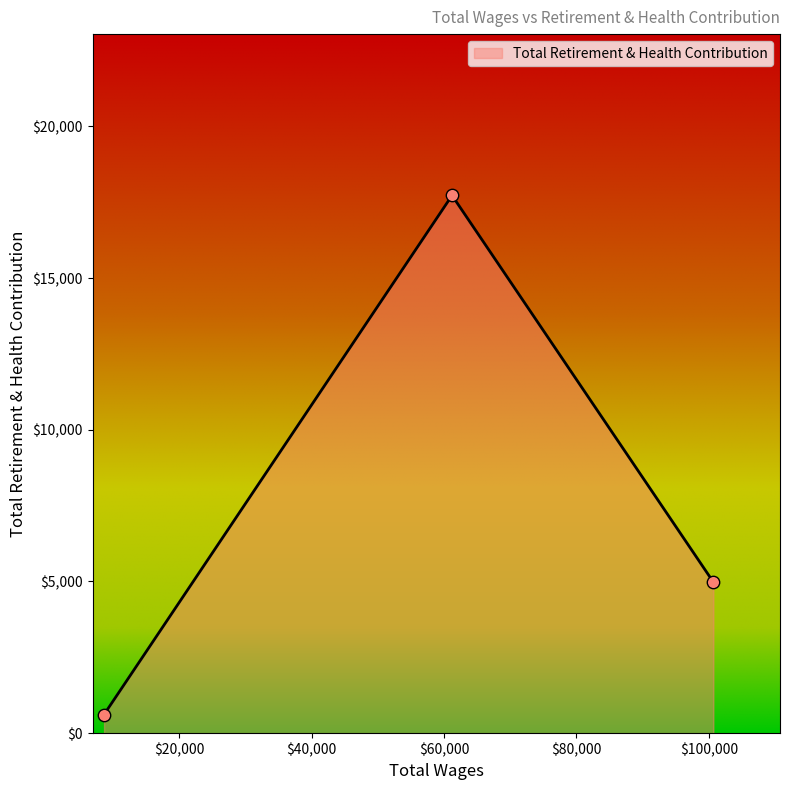

What is the average value?

7772